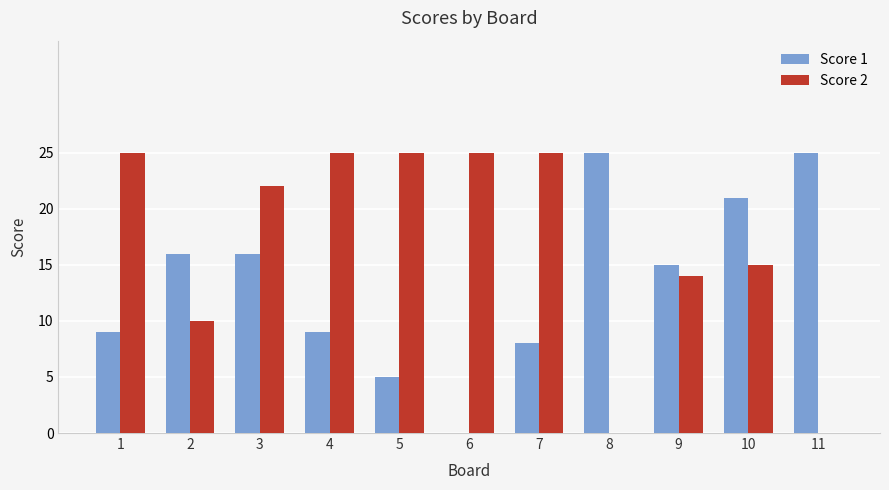

Count the number of categories in the chart.

11